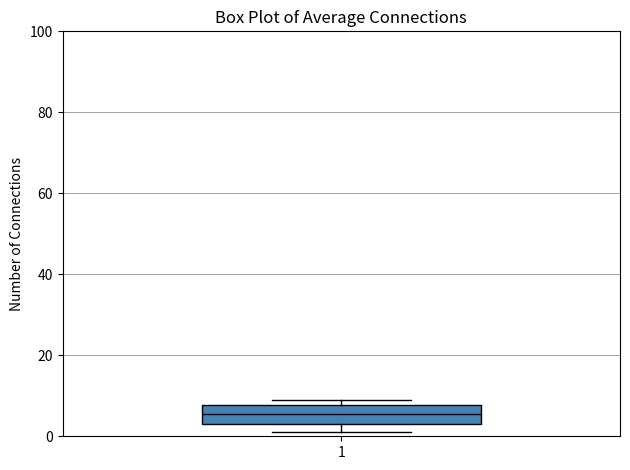

Where is the lower edge of the box at x = 1 on the y-axis? The values are not printed on the chart, so give them approximately, as read against the axis.

4